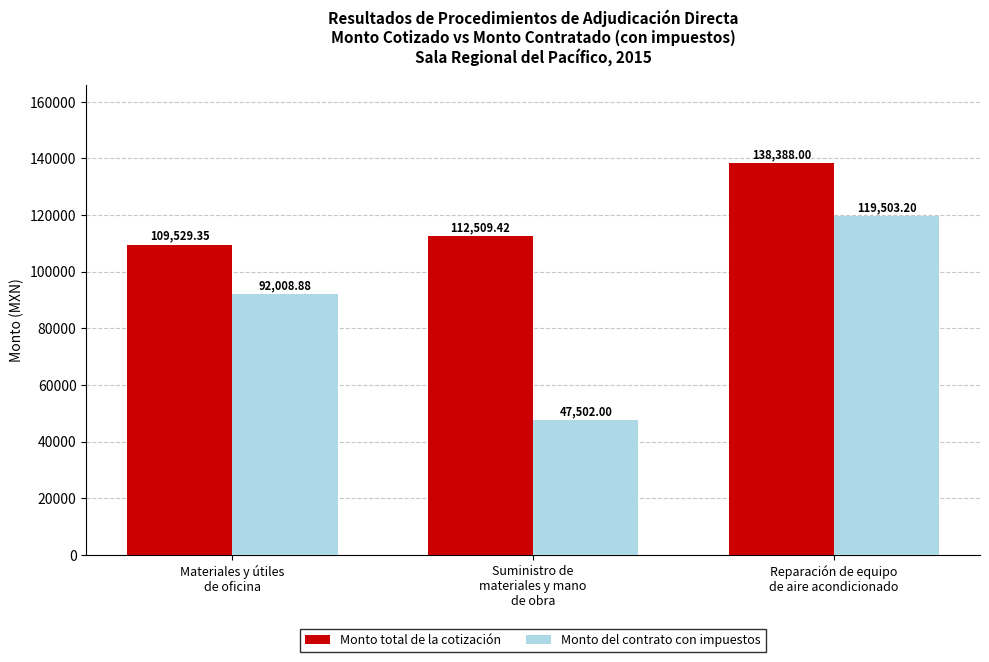

What is the value of the Monto del contrato con impuestos bar at the 3rd from the left?

119503.2